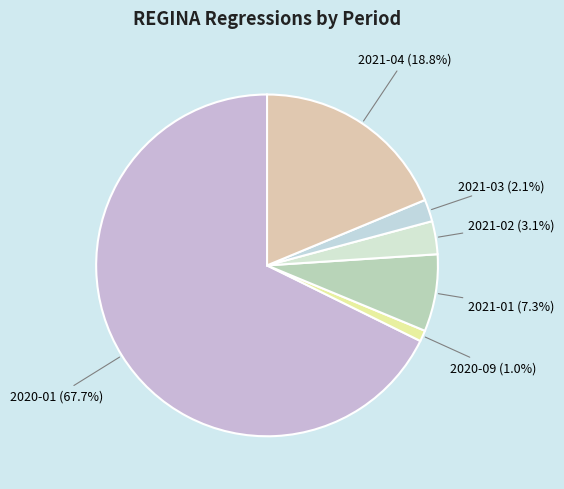

Count the number of slices in the pie.

6